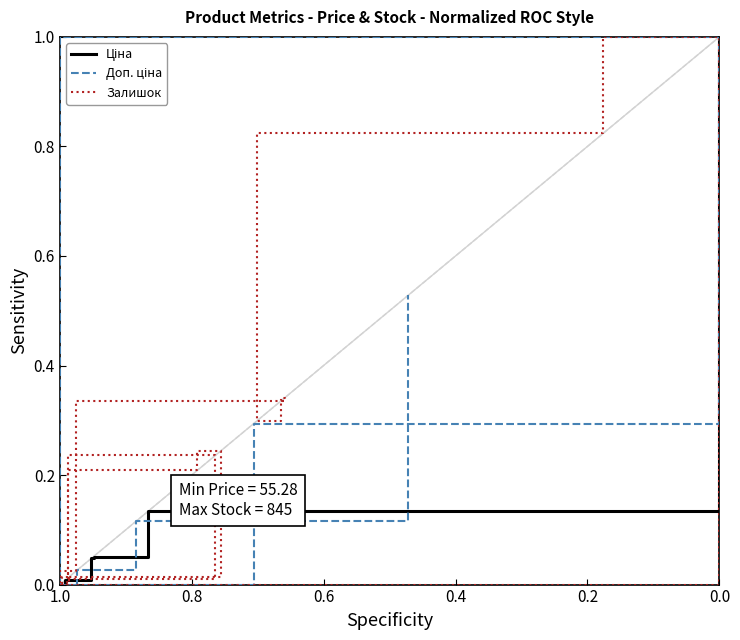

Is the value of Ціна at 10 greater than the value of Доп. ціна at 9?

Yes